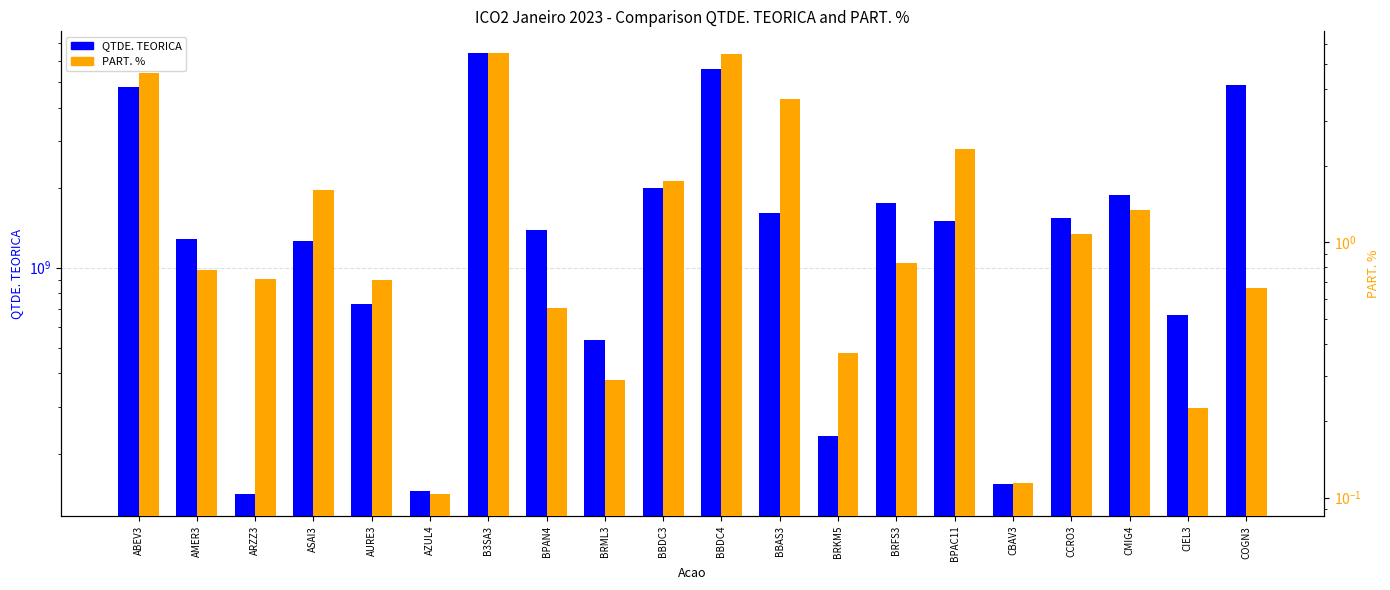

At which label does QTDE. TEORICA reach its peak?

B3SA3